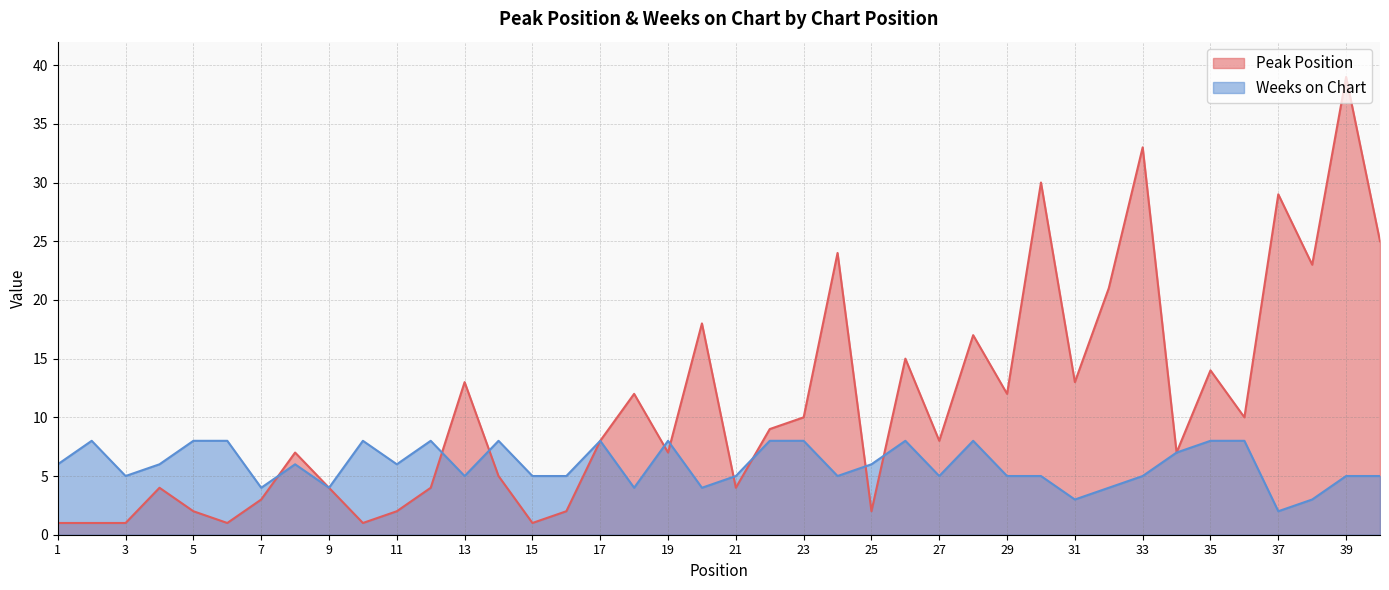

Where is the first local minimum for Weeks on Chart?

3